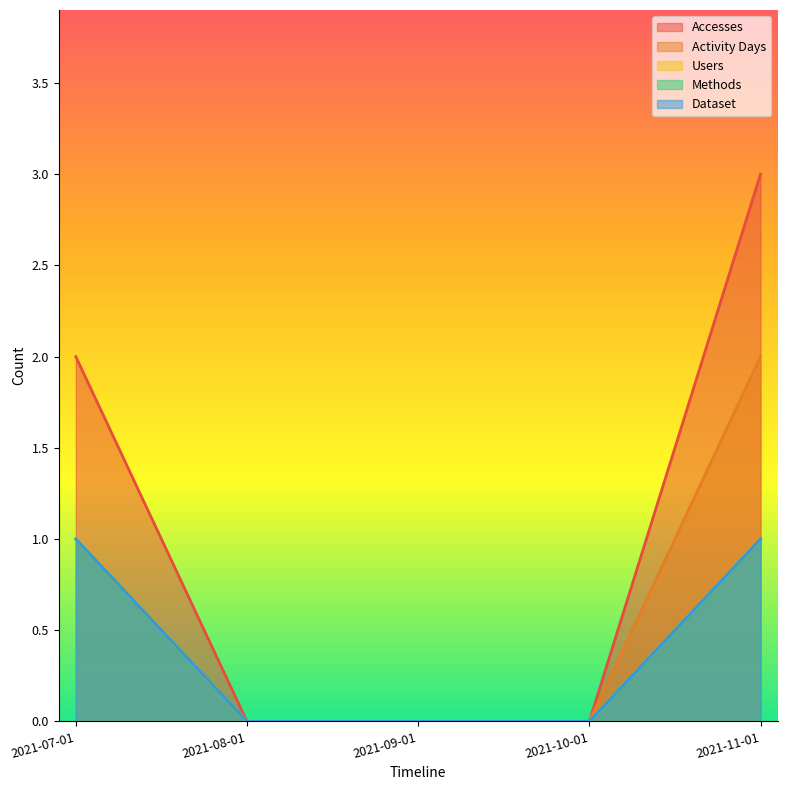

Count the number of categories in the chart.

5